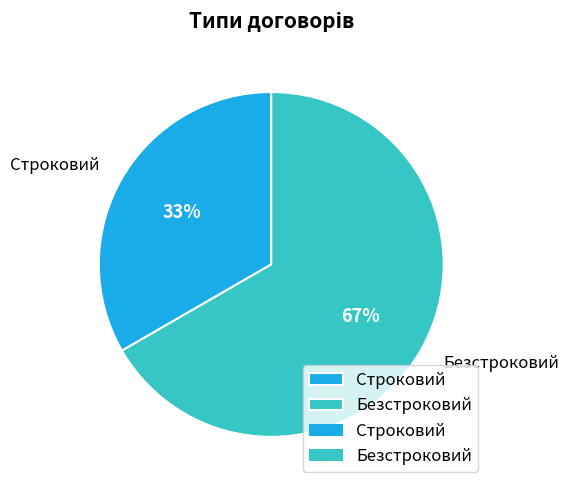

To the nearest percent, what is the average slice percentage?

50%